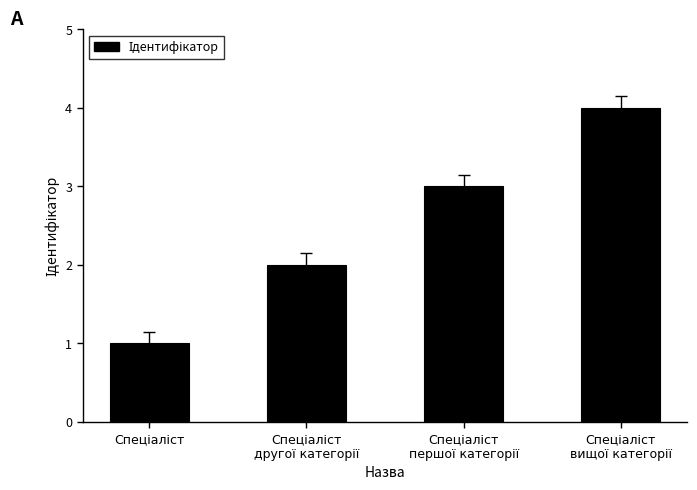

What is the value of the 4th bar from the left?

4